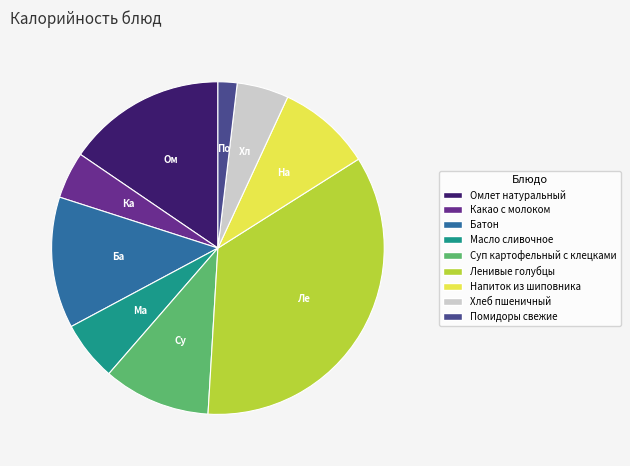

Combined, do Батон and Какао с молоком account for over 50%?

No